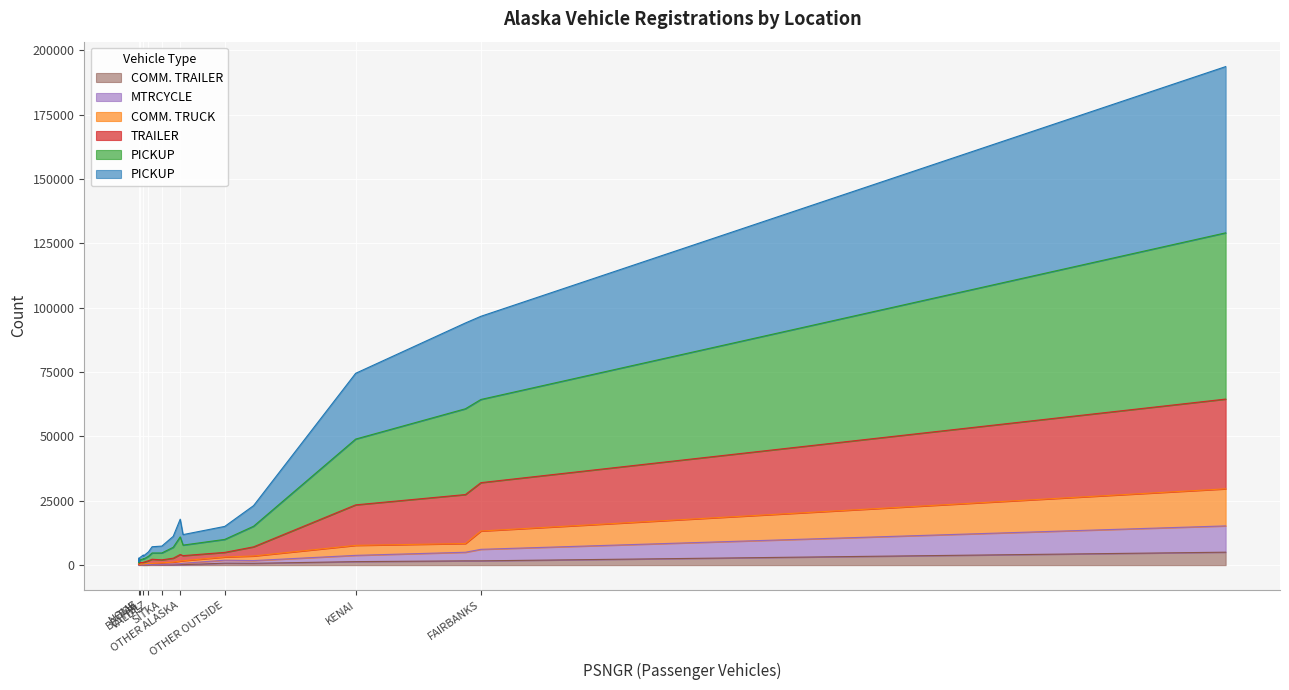

Does the chart display data point markers on the line(s)?

No